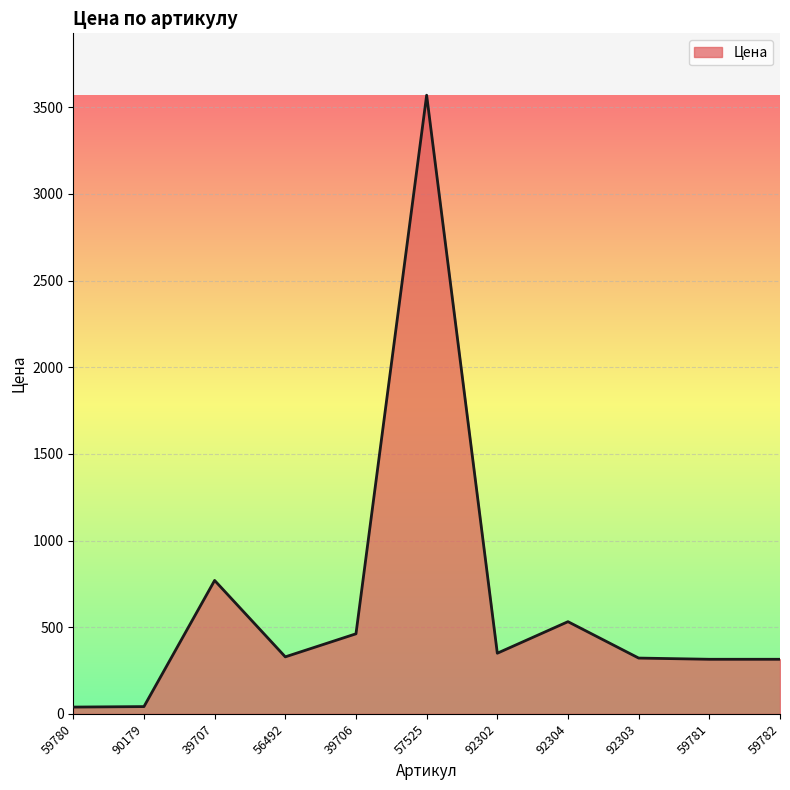

Which label corresponds to the largest value in the chart?

57525